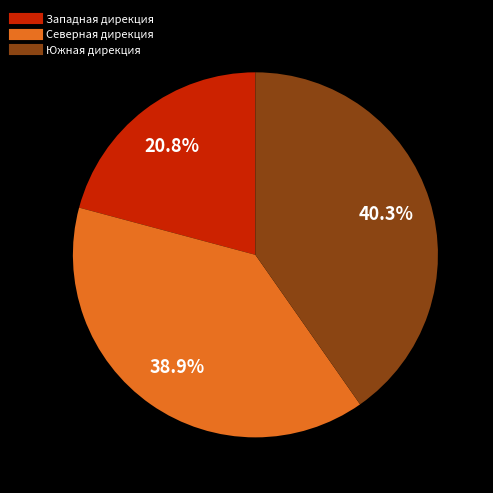

Is there any slice that represents more than half of the pie?

No